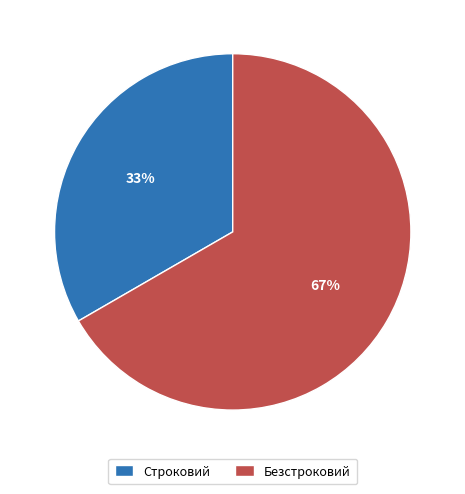

The Безстроковий slice represents 61% of the pie. True or false?

False